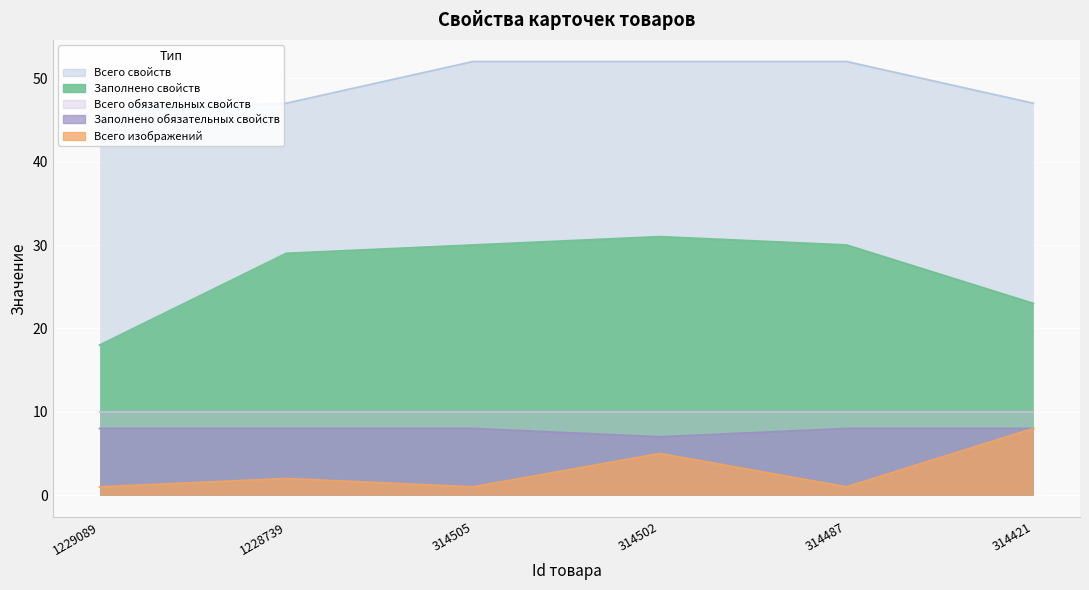

At which label does Заполнено свойств reach its peak?

314502